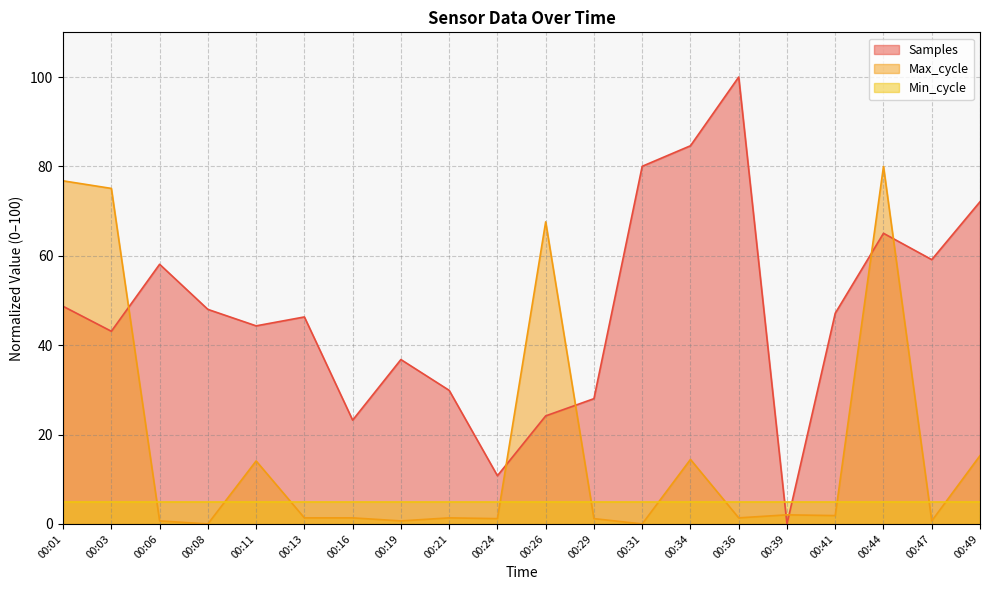

Which series changed the most between 00:24 and 00:39?

Samples